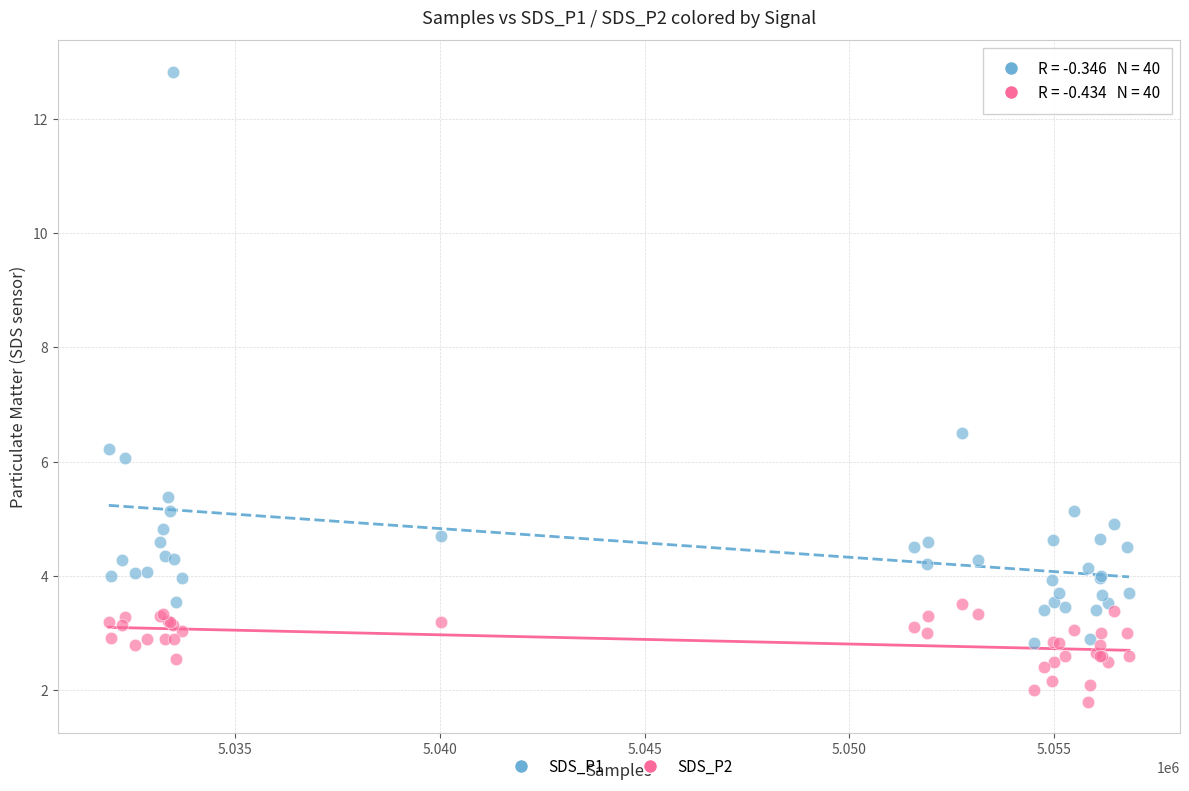

Across all series, what Y value is closest to 7?

6.5